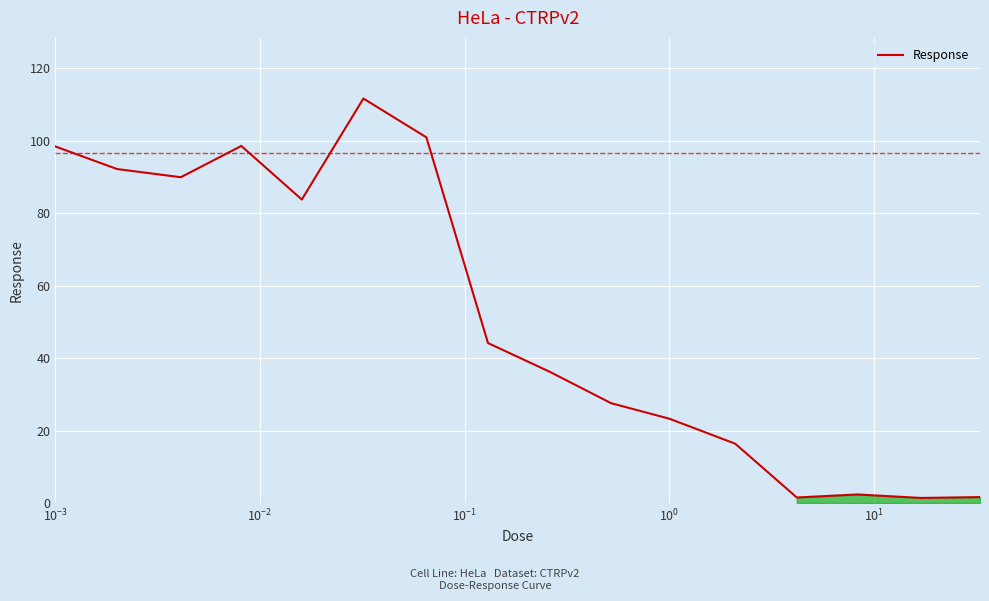

What is the greatest value displayed?

111.6